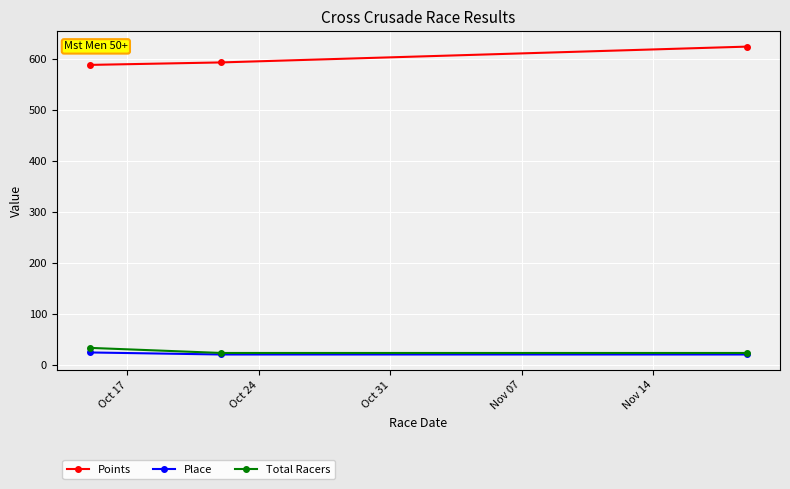

How many Place values are between 21 and 25?

3